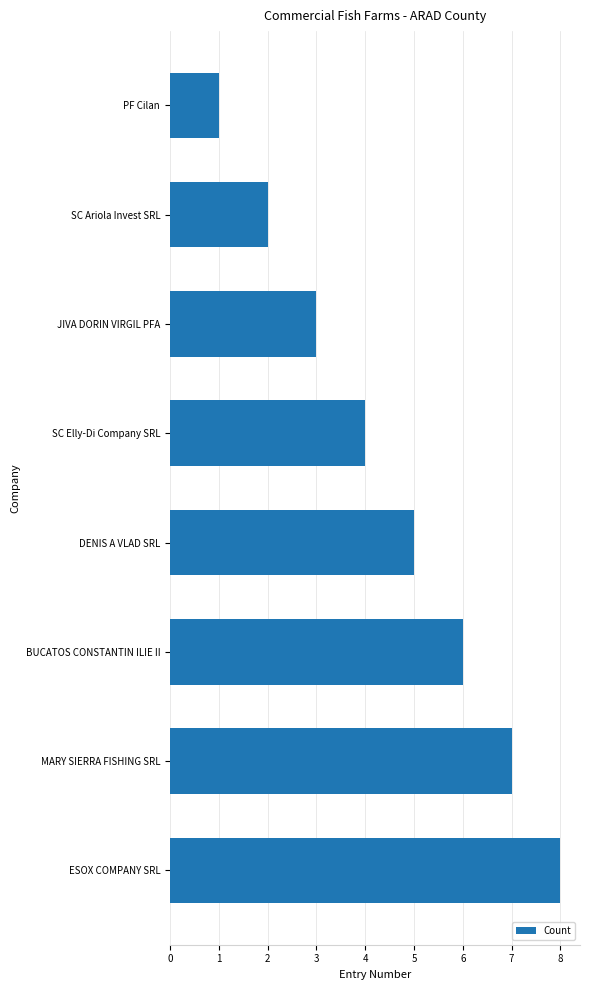

Between PF Cilan and DENIS A VLAD SRL, which is larger?

DENIS A VLAD SRL